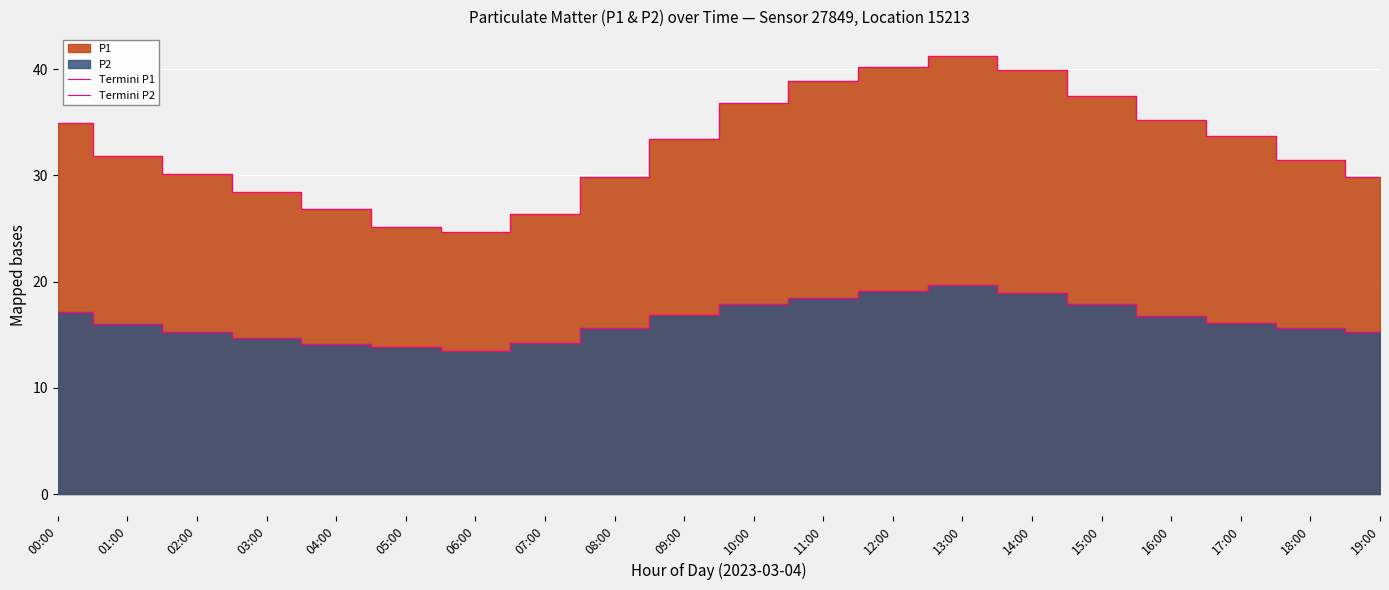

What is the sum of the Termini P1 values at 13:00 and 08:00?

71.1